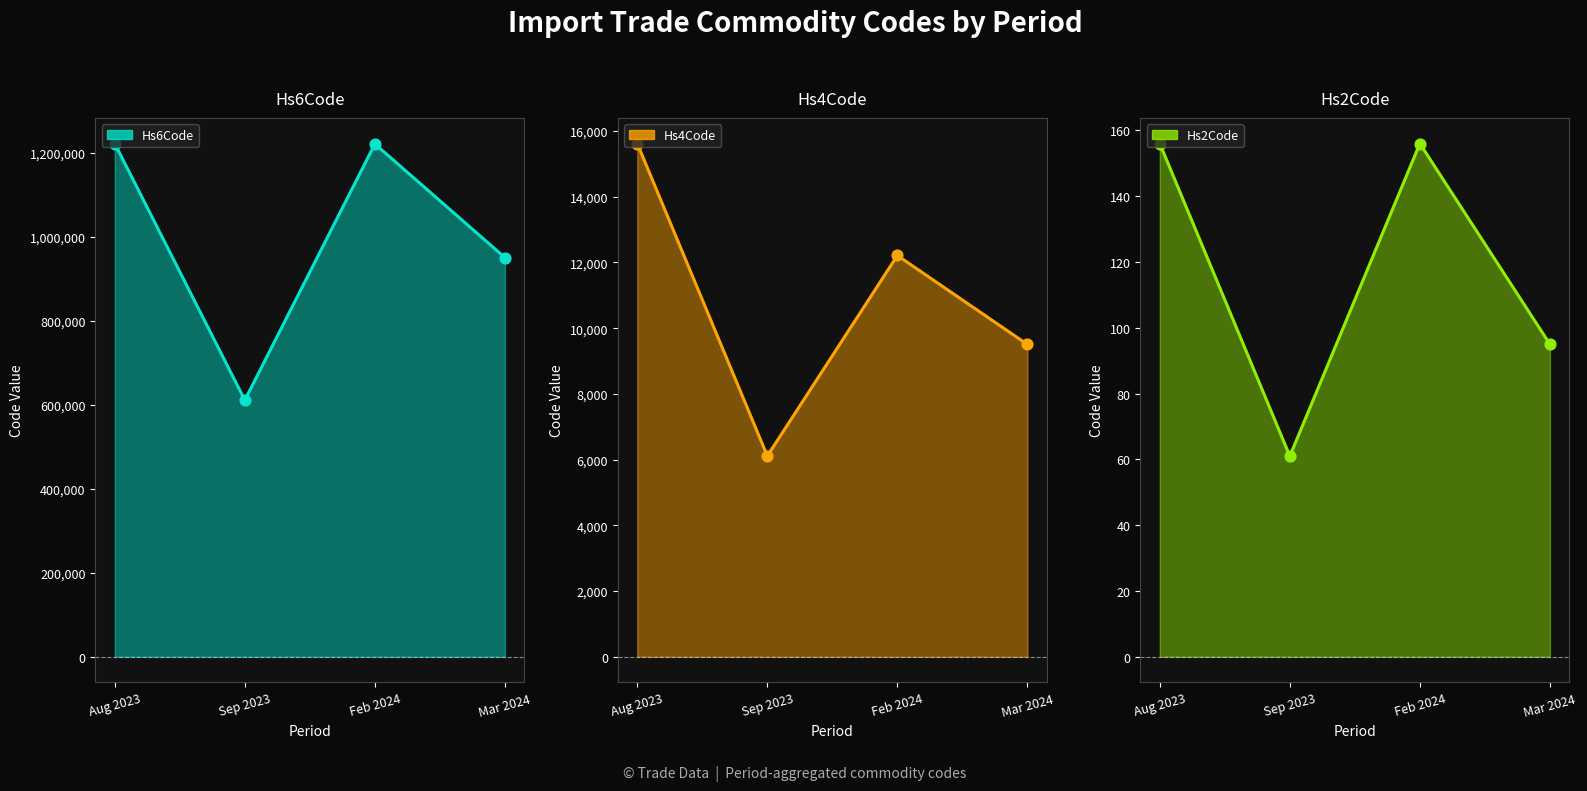

Which series reaches the maximum Y coordinate?

Hs6Code line